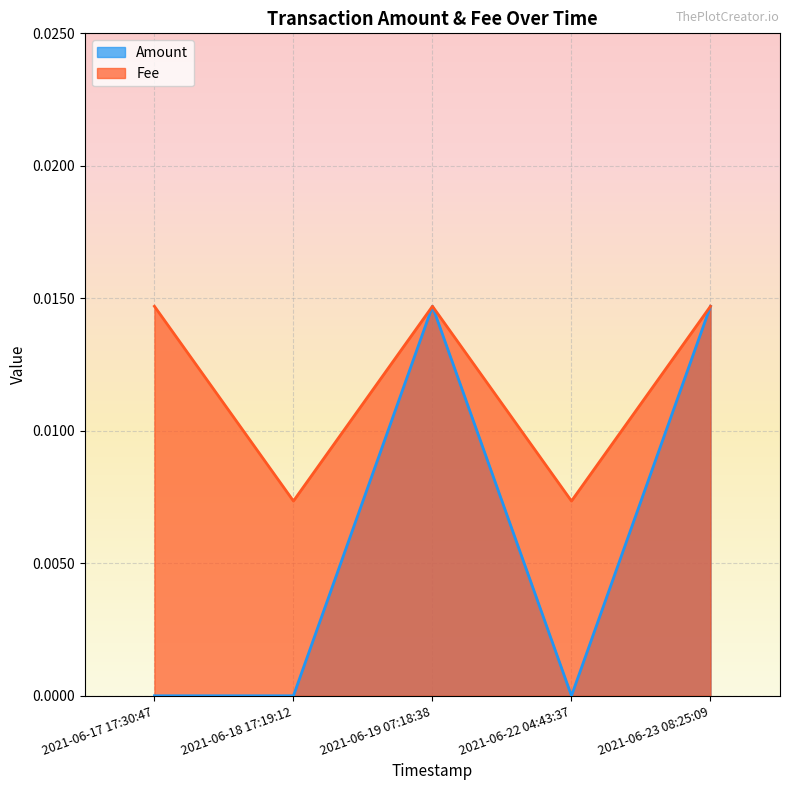

How many values in the Amount series exceed 0?

2